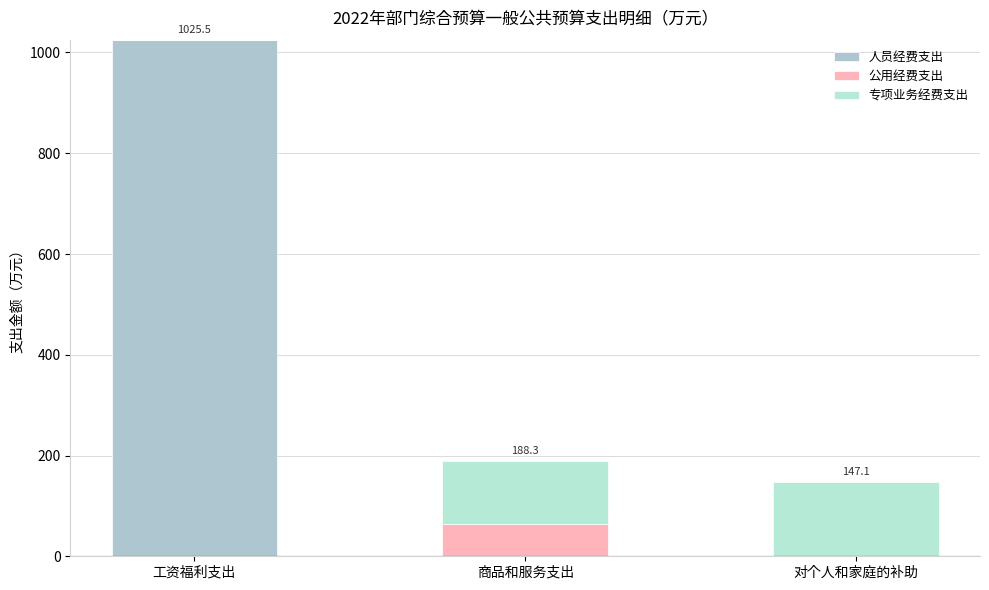

Rank the series by their average value, from lowest to highest.

公用经费支出, 专项业务经费支出, 人员经费支出